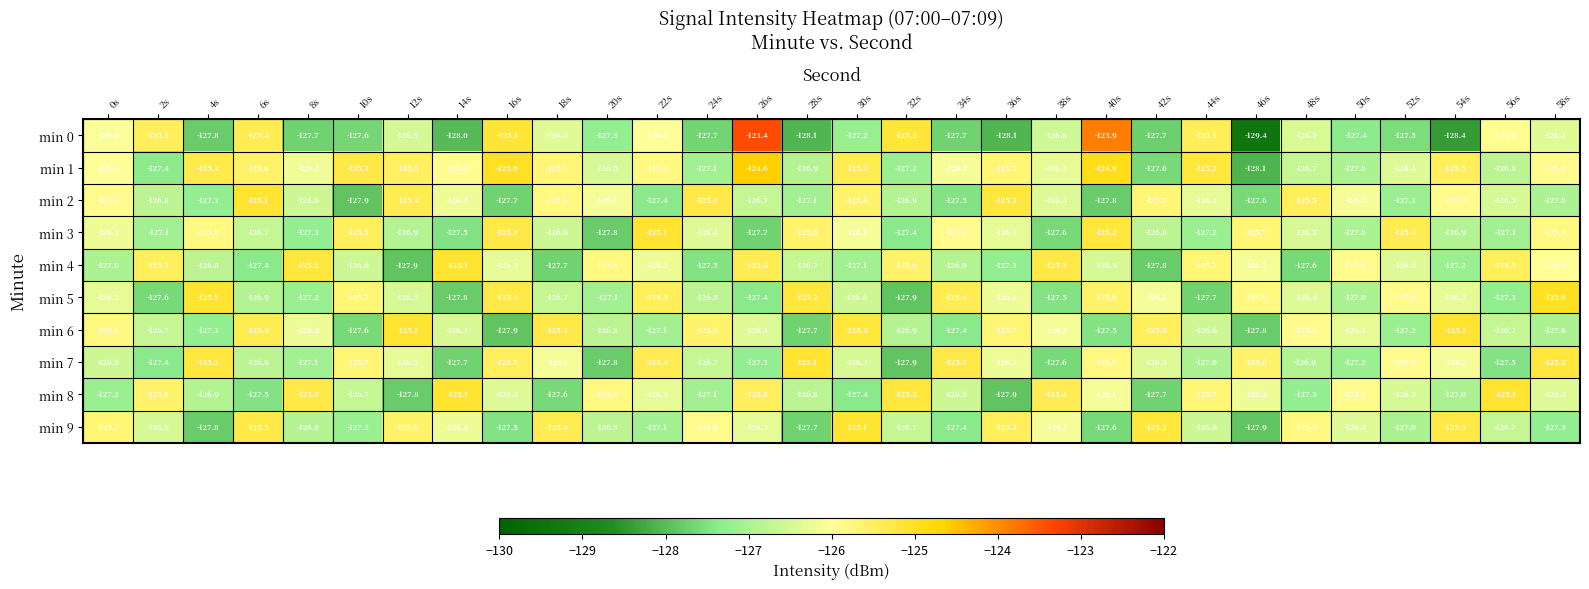

What is the minimum value shown in the chart?

-129.4